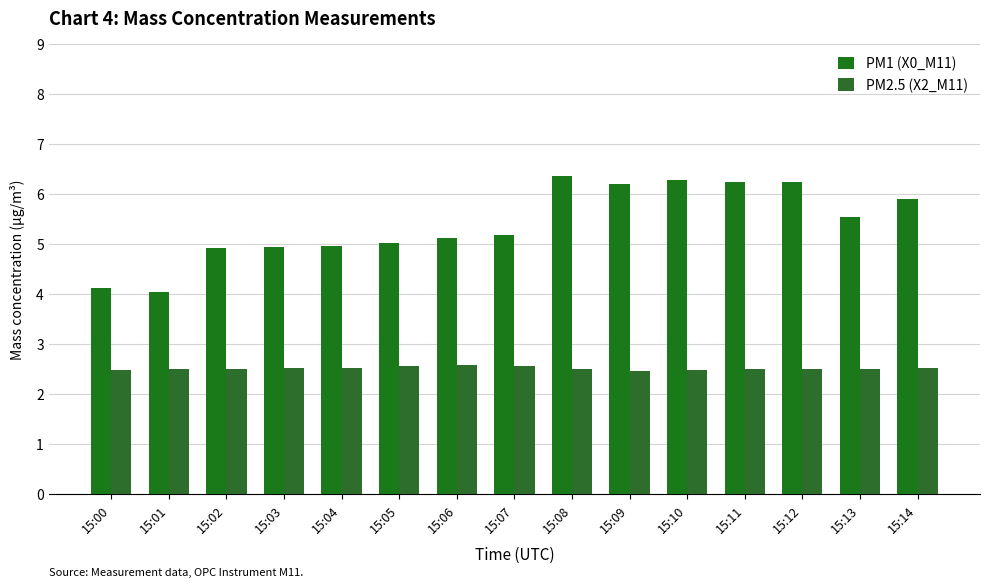

Reading left to right, transcribe all the data shown in this chart.

PM1 (X0_M11): 4.1	4.0	4.9	4.9	5.0	5.0	5.1	5.2	6.4	6.2	6.3	6.2	6.2	5.5	5.9
PM2.5 (X2_M11): 2.5	2.5	2.5	2.5	2.5	2.5	2.6	2.5	2.5	2.5	2.5	2.5	2.5	2.5	2.5